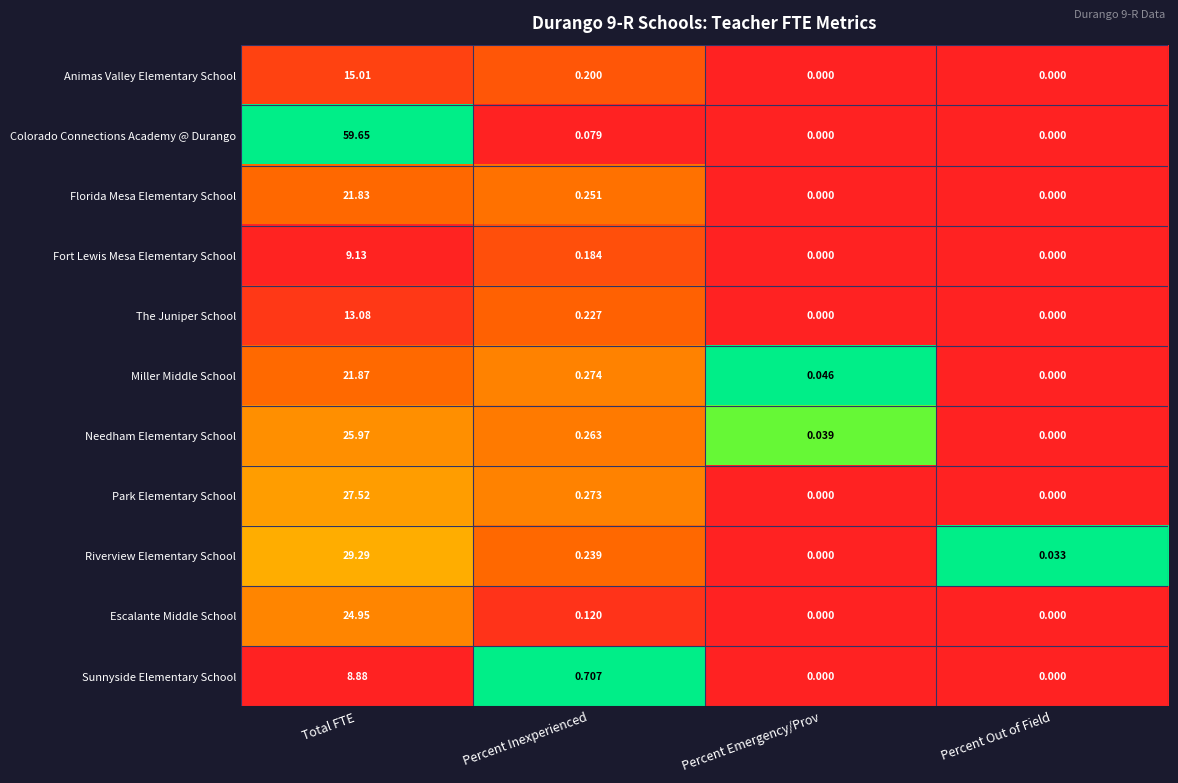

Between Total FTE and Percent Inexperienced, which series saw the biggest shift?

Colorado Connections Academy @ Durango